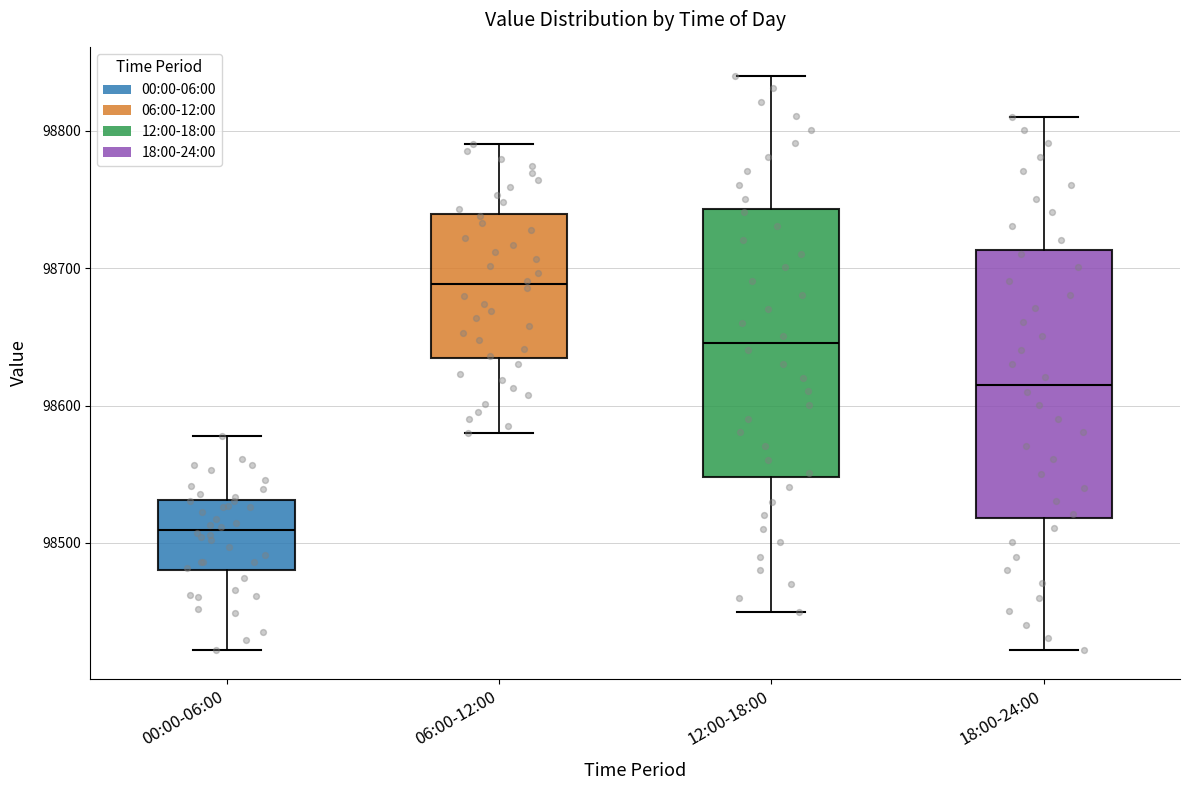

Which box has the lowest median line?

00:00-06:00